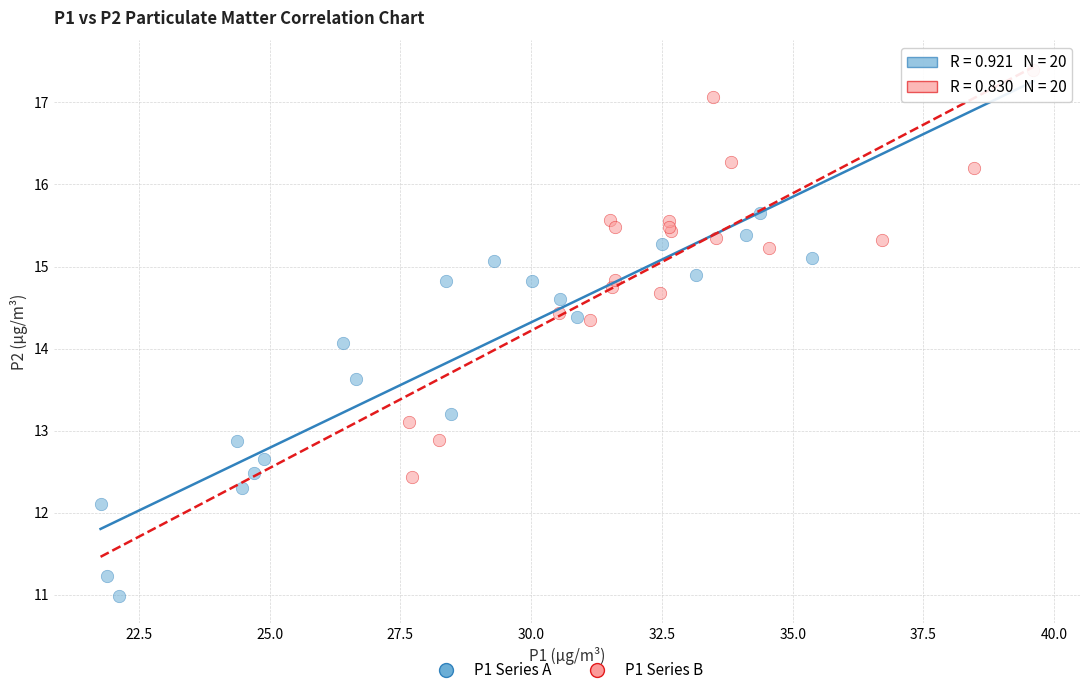

Which series contains the highest Y value?

P1 Series B